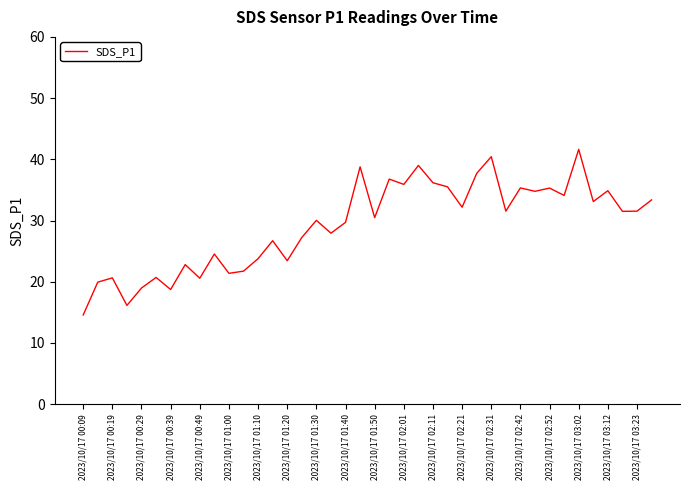

What is the smallest value displayed?

14.6